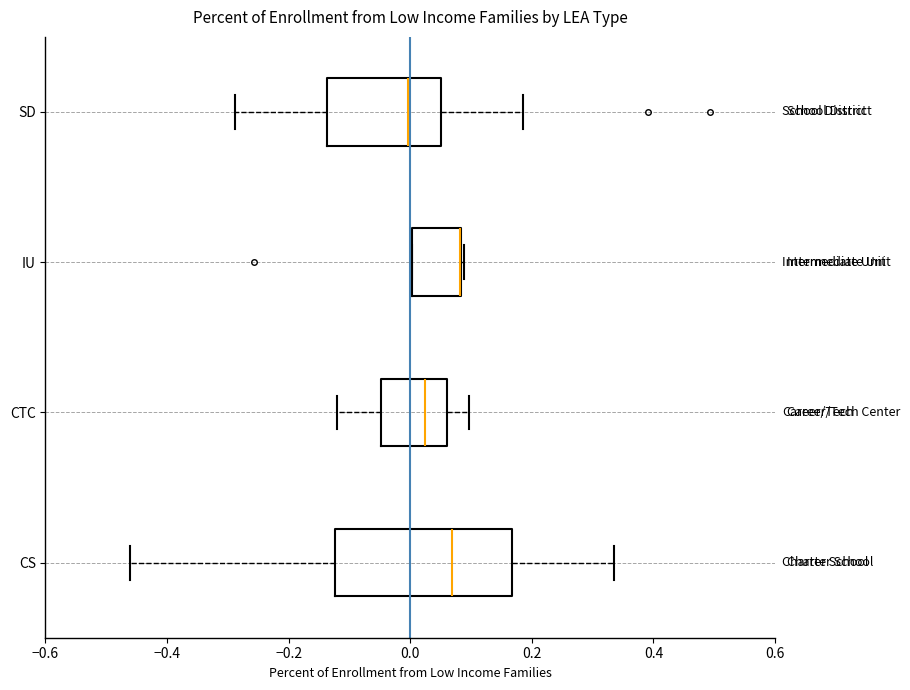

Reading bottom to top, transcribe this box plot: for each box, give where its median line is, the range the box spans, and where its two whiskers end, as read against the x-axis. The values are not printed on the chart, so give them approximately, as read against the axis.

CS: median 0.06, box -0.12 to 0.16, whiskers -0.46 to 0.34
CTC: median 0.02, box -0.04 to 0.06, whiskers -0.12 to 0.10
IU: median 0.08 (drawn on the box's right edge), box 0.00 to 0.08, whiskers 0.00 to 0.08
SD: median 0.00, box -0.14 to 0.06, whiskers -0.28 to 0.18